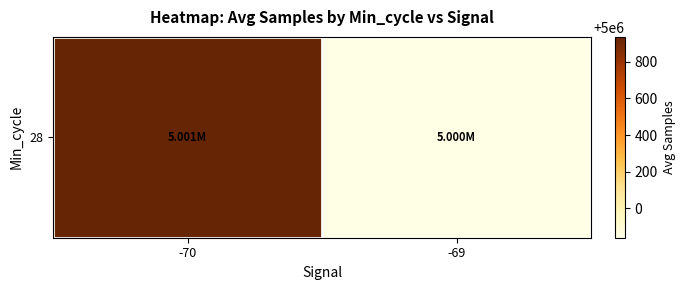

What is the minimum value shown in the chart?

4999840.6